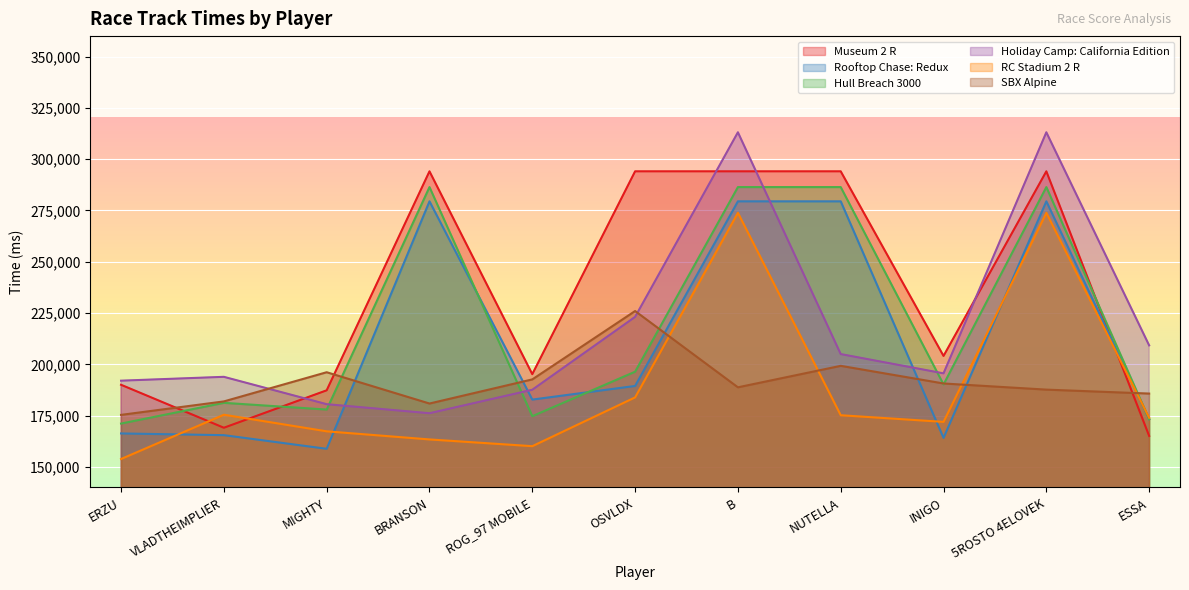

What is the average value of the Museum 2 R series?

234658